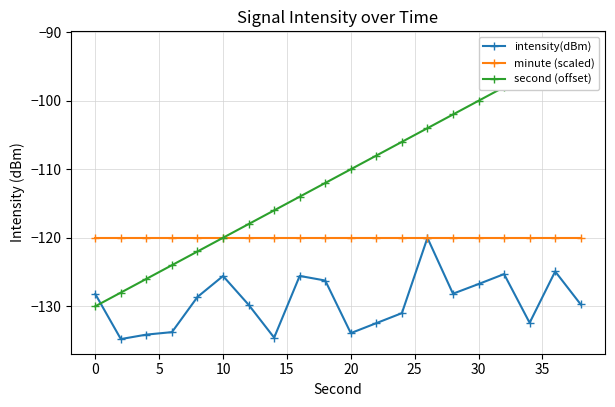

How many lines are shown in the chart?

3